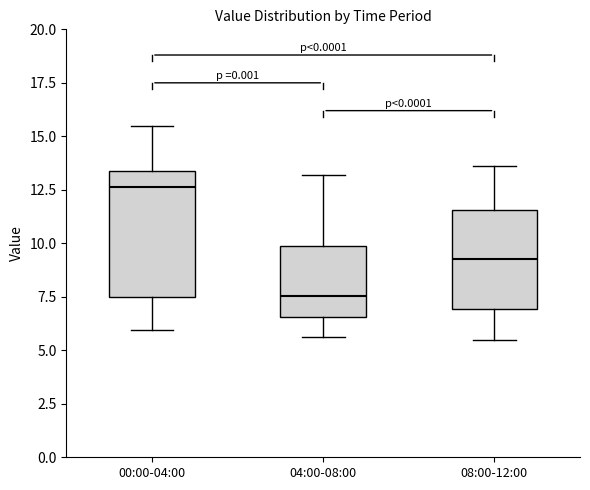

Which box is the tallest, from its lower edge to its upper edge?

00:00-04:00